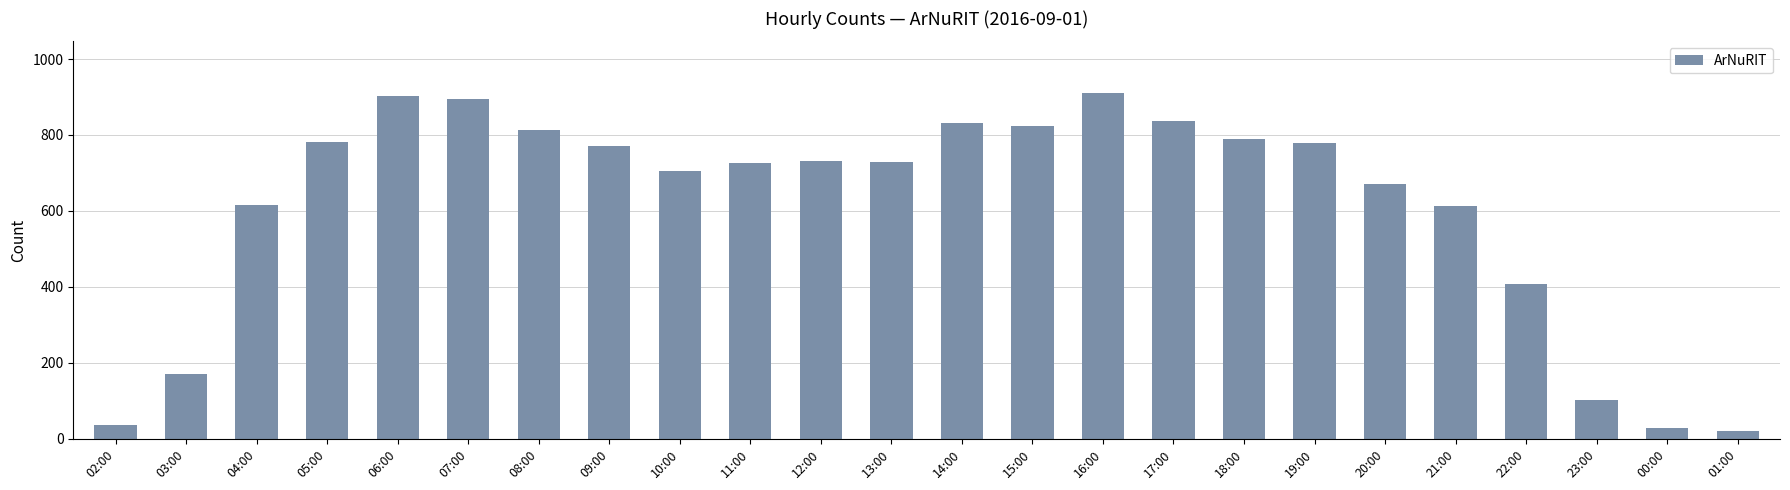

Is it true that the value at 16:00 is 1209?

False